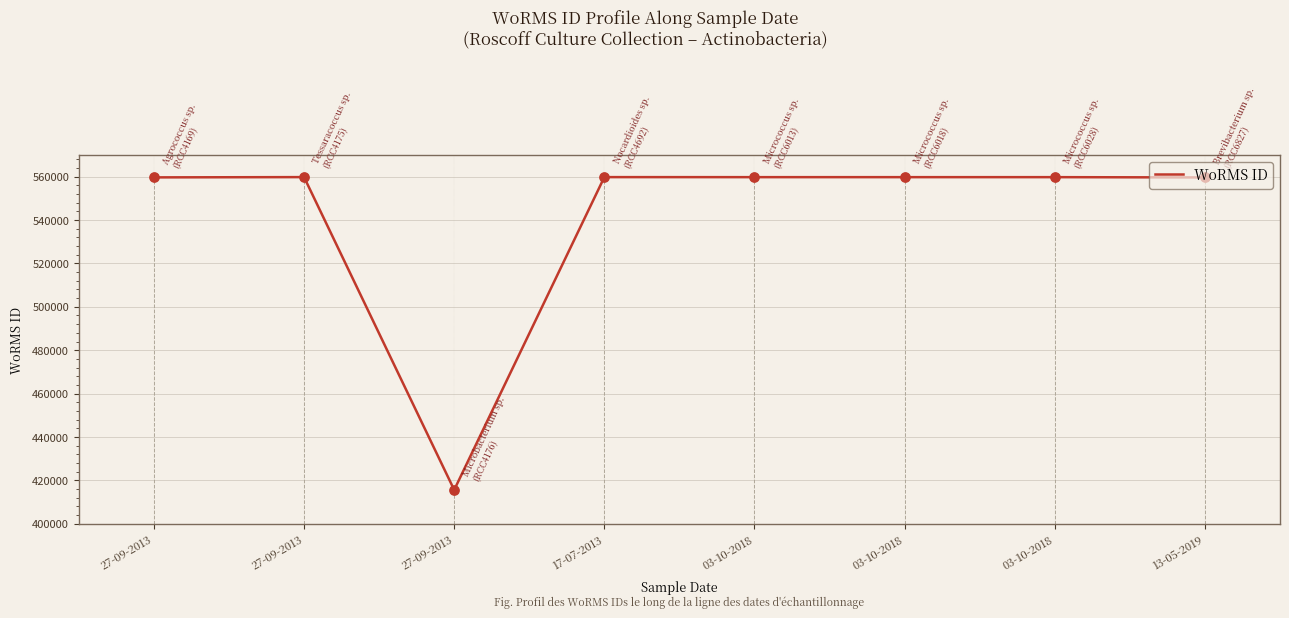

How many values are below 559740?

3